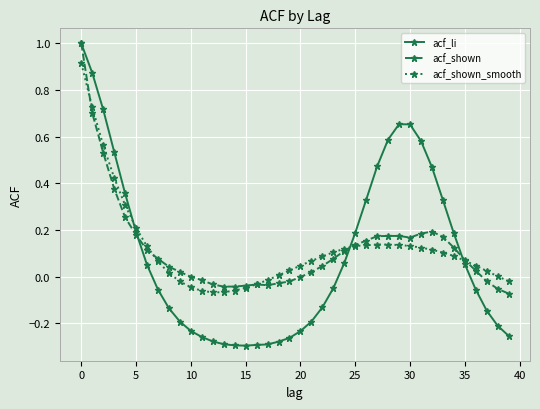

What is the greatest value displayed?

1.0